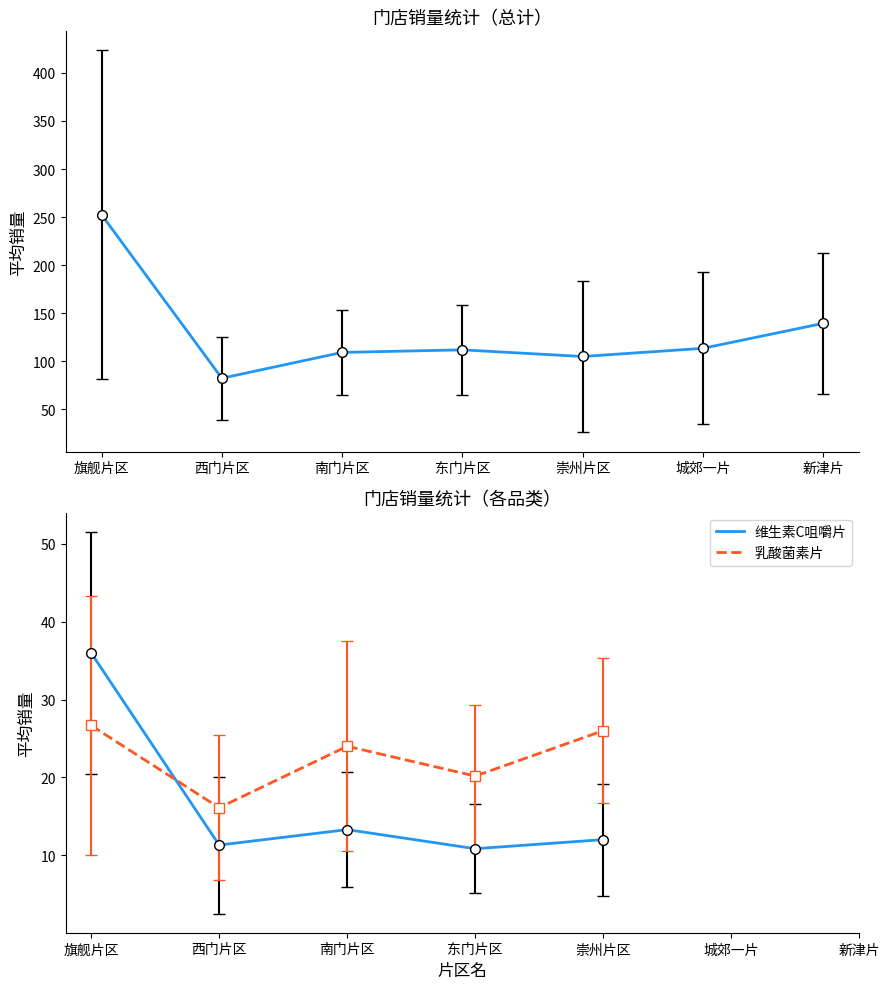

How many data points in 维生素C咀嚼片 are less than 13?

3